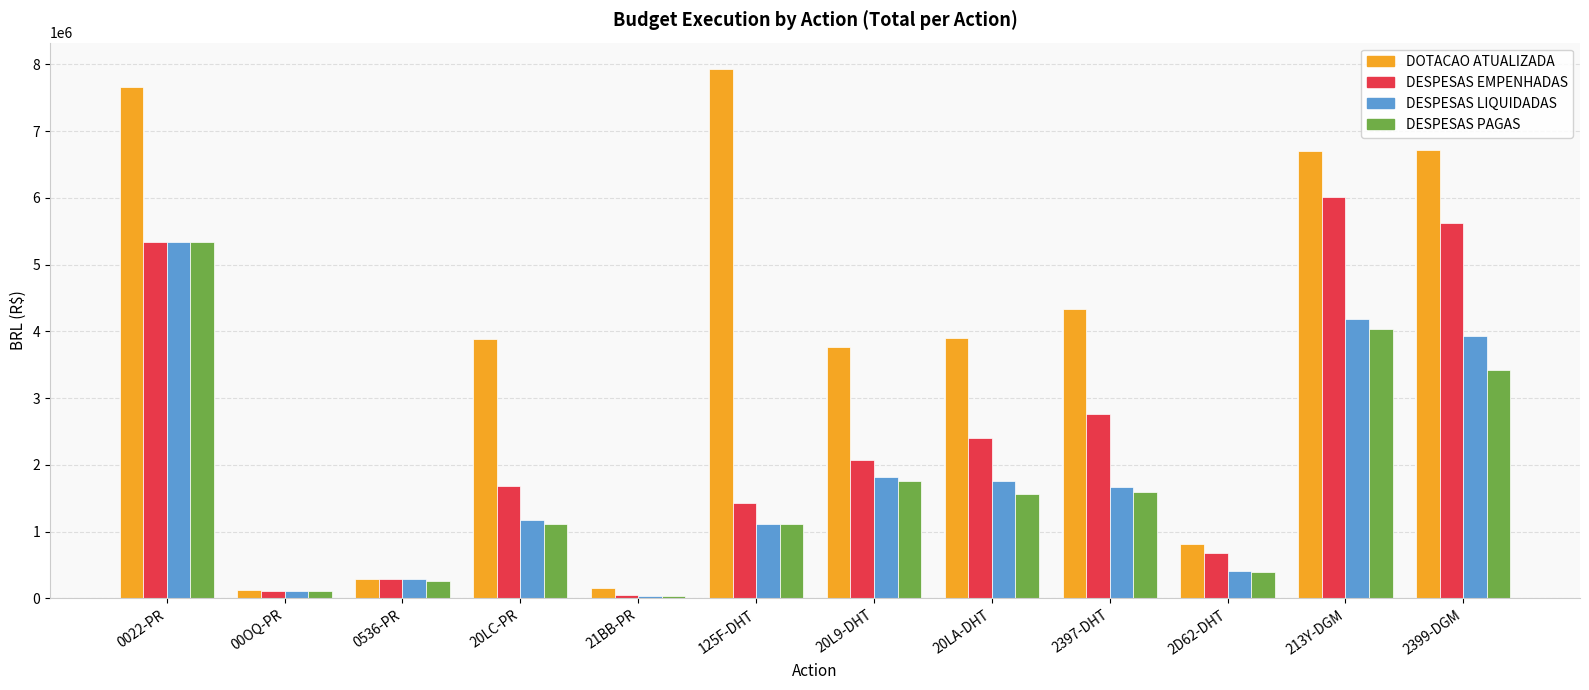

Where is DESPESAS LIQUIDADAS nearest to the value 2689631?

20L9-DHT